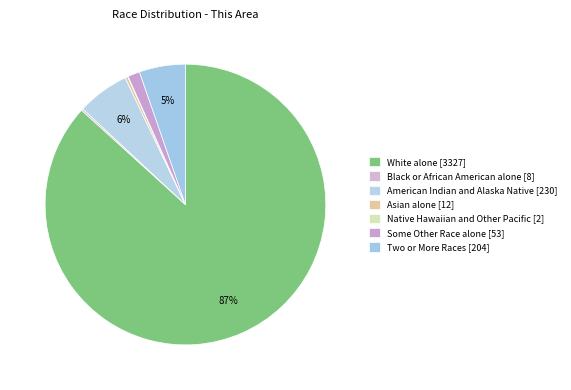

Which has a higher value, Native Hawaiian and Other Pacific or Black or African American alone?

Black or African American alone